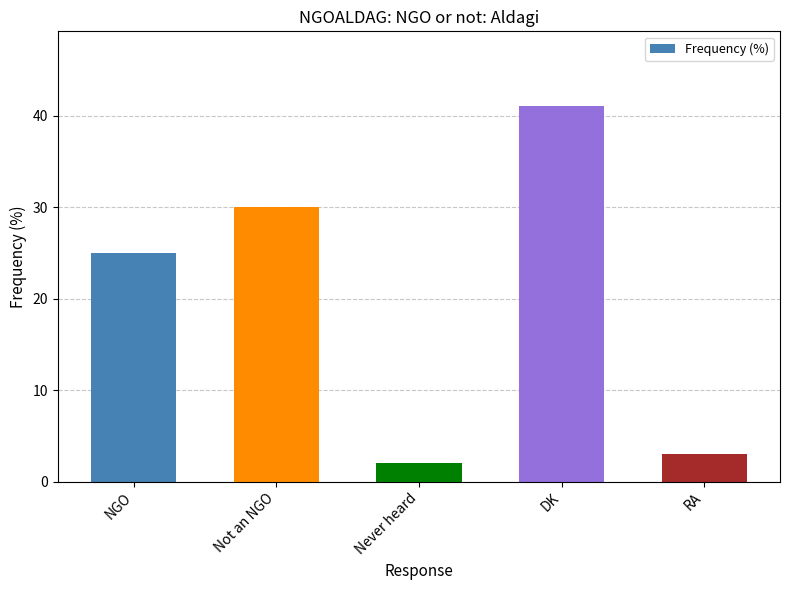

Rank the categories by value from lowest to highest.

Never heard, RA, NGO, Not an NGO, DK